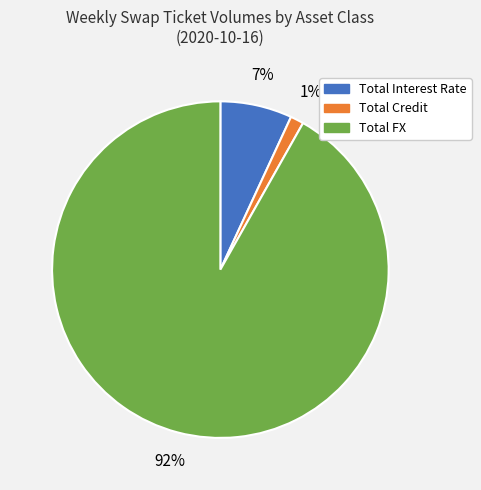

True or false: Total FX accounts for 92% of the total.

True